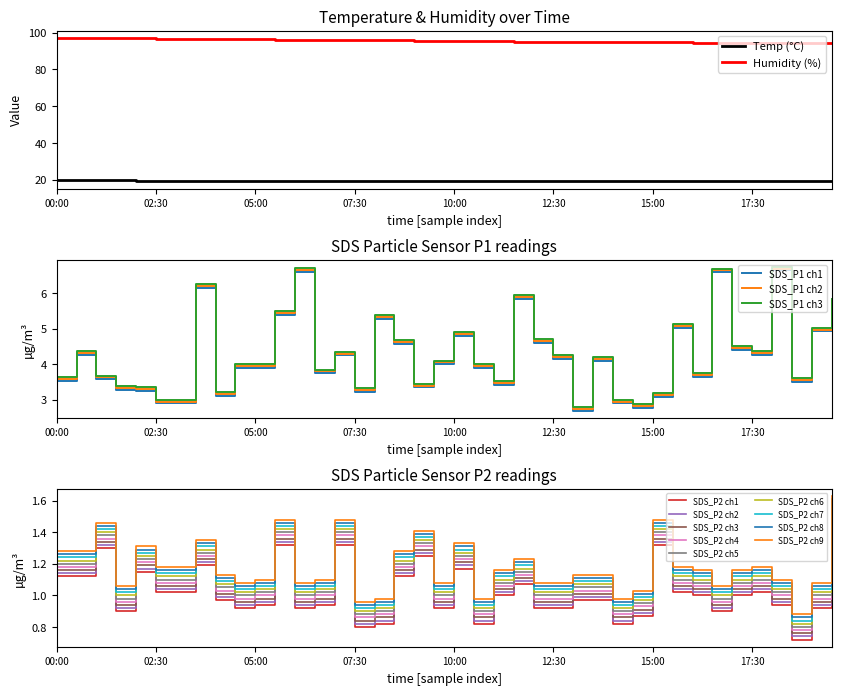

Which series changed the most between 13:00 and 18:30?

SDS_P1